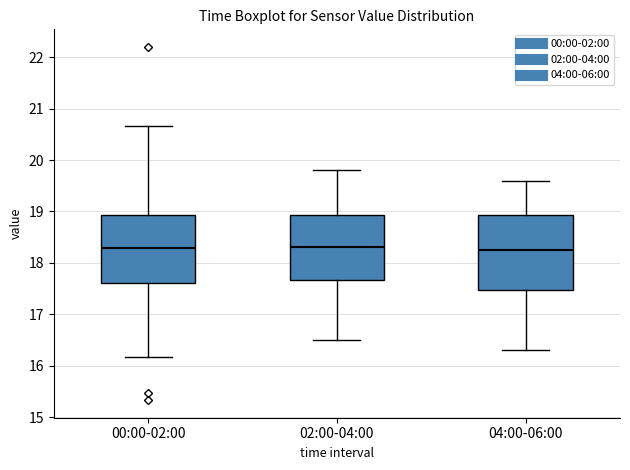

Reading left to right, transcribe this box plot: for each box, give where its median line is, the range the box spans, and where its two whiskers end, as read against the y-axis. The values are not printed on the chart, so give them approximately, as read against the axis.

00:00-02:00: median 18.3, box 17.6 to 18.9, whiskers 16.2 to 20.7
02:00-04:00: median 18.3, box 17.7 to 18.9, whiskers 16.5 to 19.8
04:00-06:00: median 18.3, box 17.5 to 18.9, whiskers 16.3 to 19.6